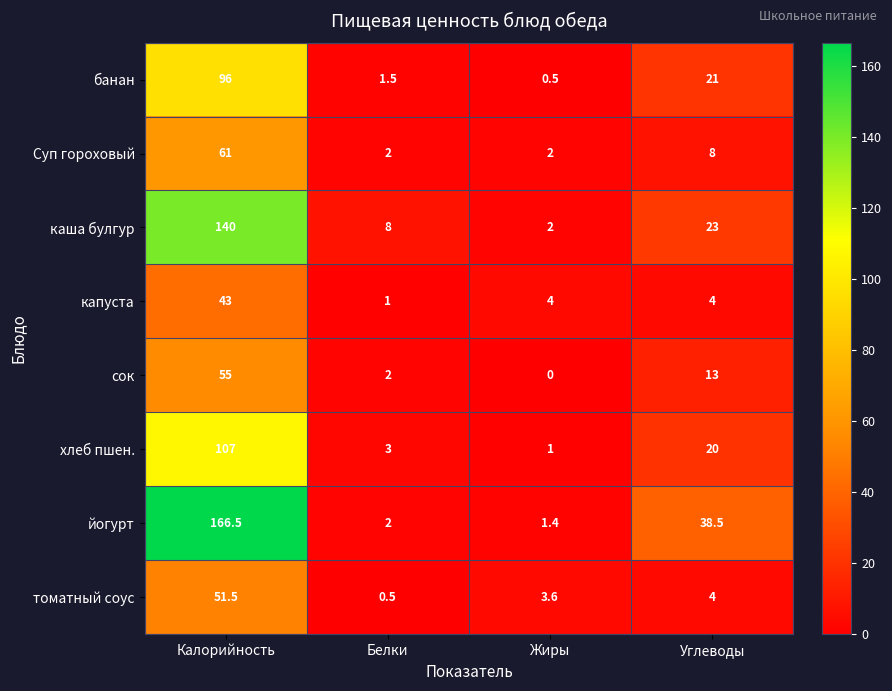

What is the difference between the maximum and minimum values in the Суп гороховый series?

59.0